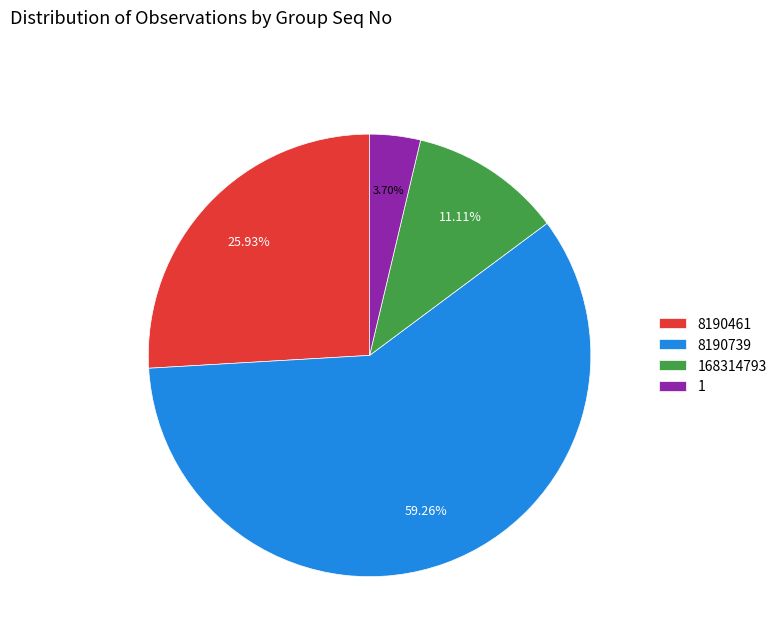

Between 168314793 and 8190739, which is larger?

8190739